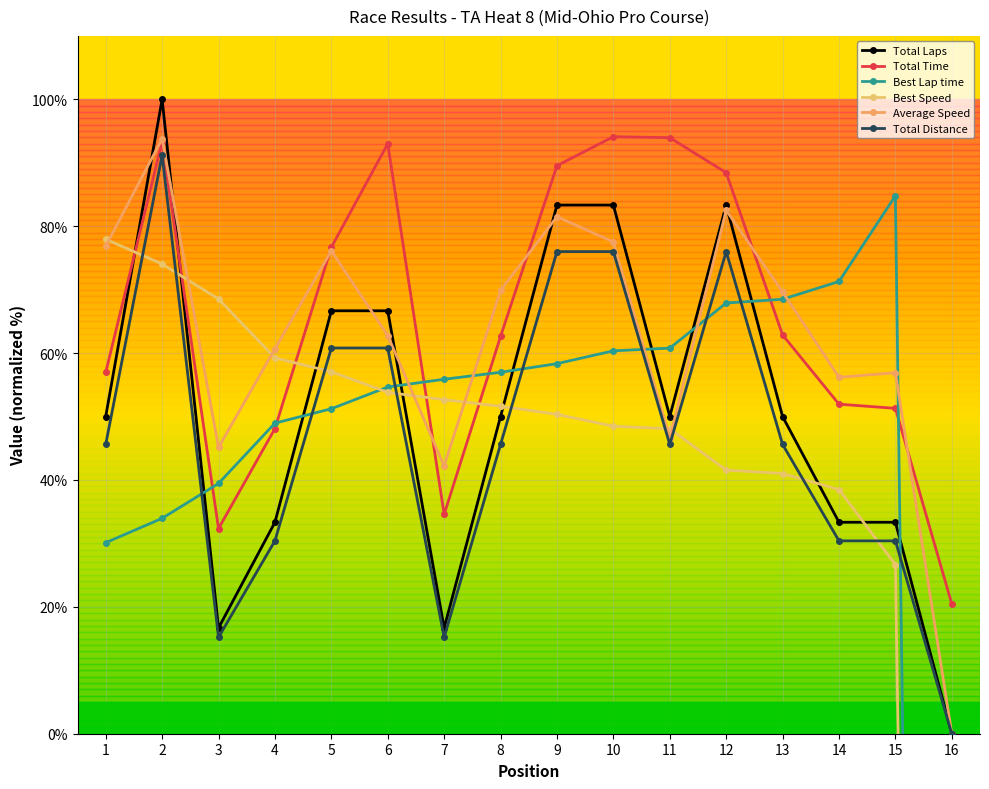

Which series ends up on top after the final intersection of Best Lap time and Best Speed?

Best Speed